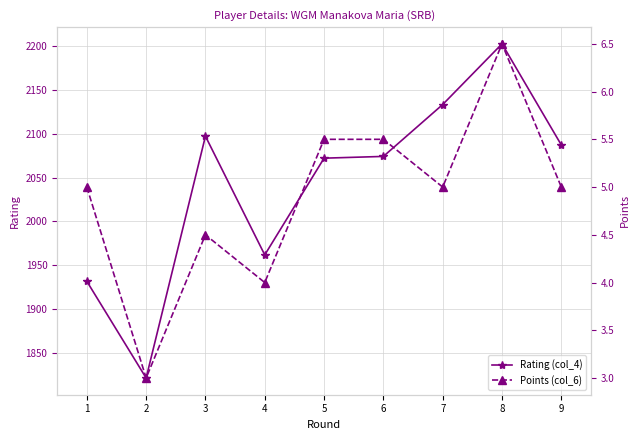

True or false: Points (col_6) has more than 1 points higher than both neighbors.

True